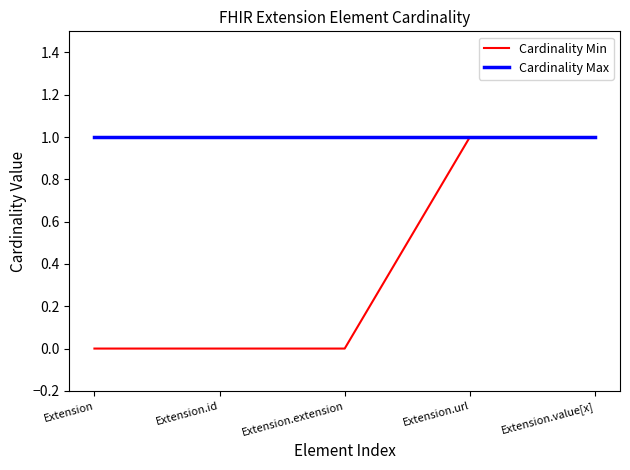

What is the spread (max minus min) of values at Extension.extension?

1